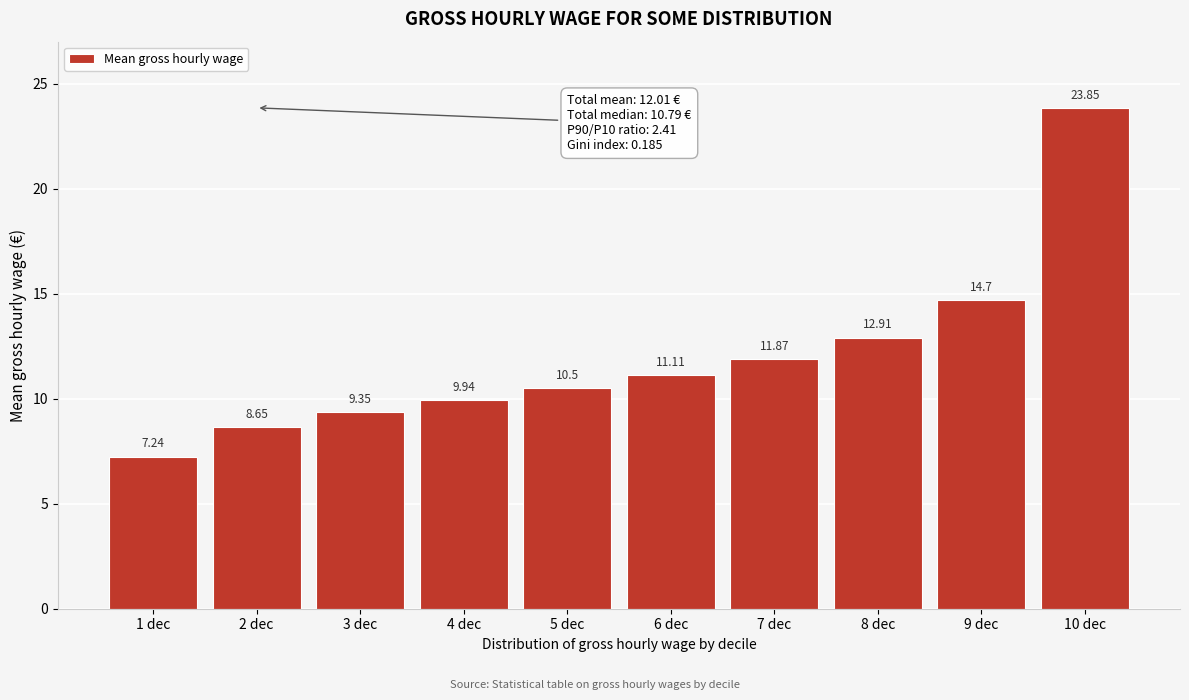

Approximately how many times larger is the value at 3 dec compared to 10 dec?

0.4